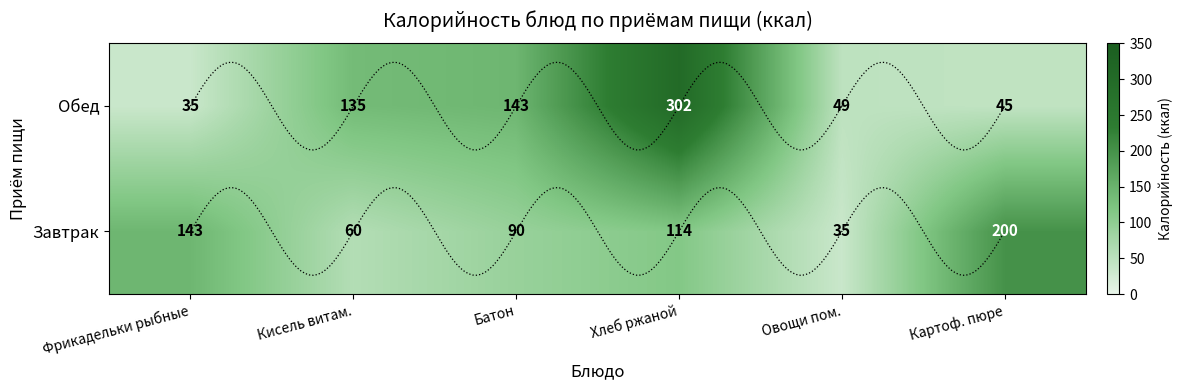

At which category is the sum across all series the highest?

Хлеб ржаной